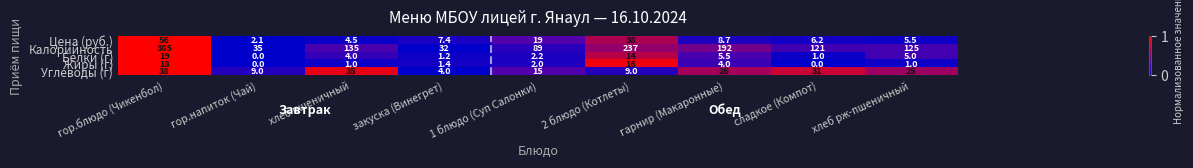

At how many categories does at least one series exceed 0?

9